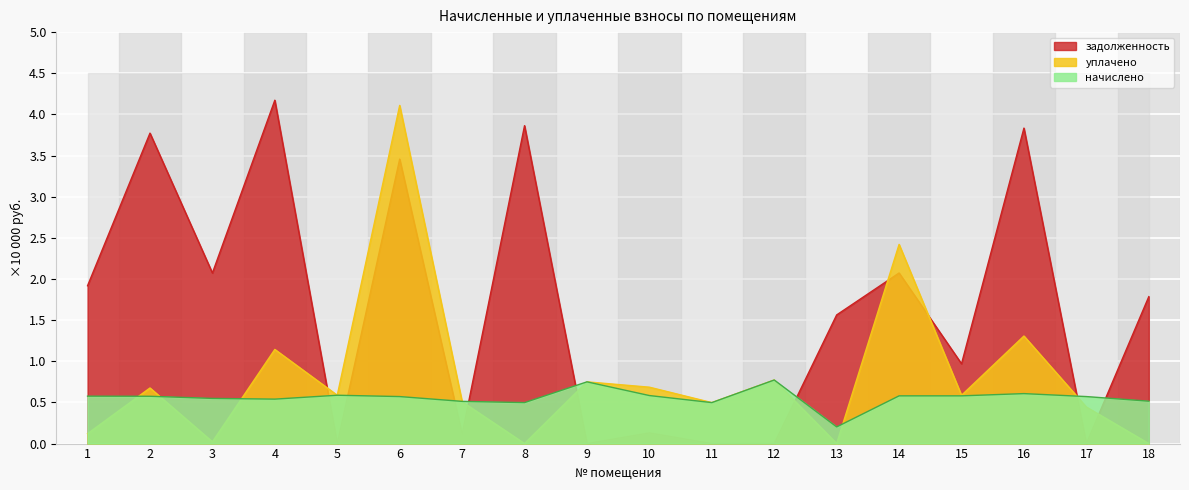

What is the sum of the уплачено values at 13 and 15?

0.6